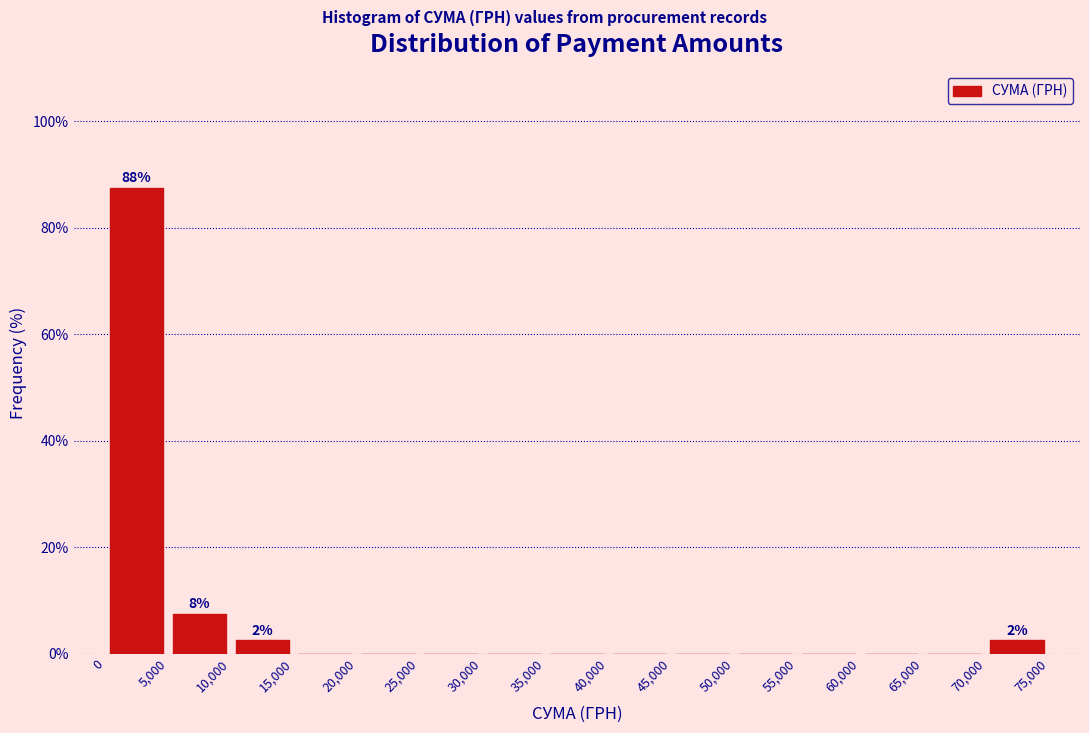

Which range on the x-axis has the tallest bar?

0 to 5,000